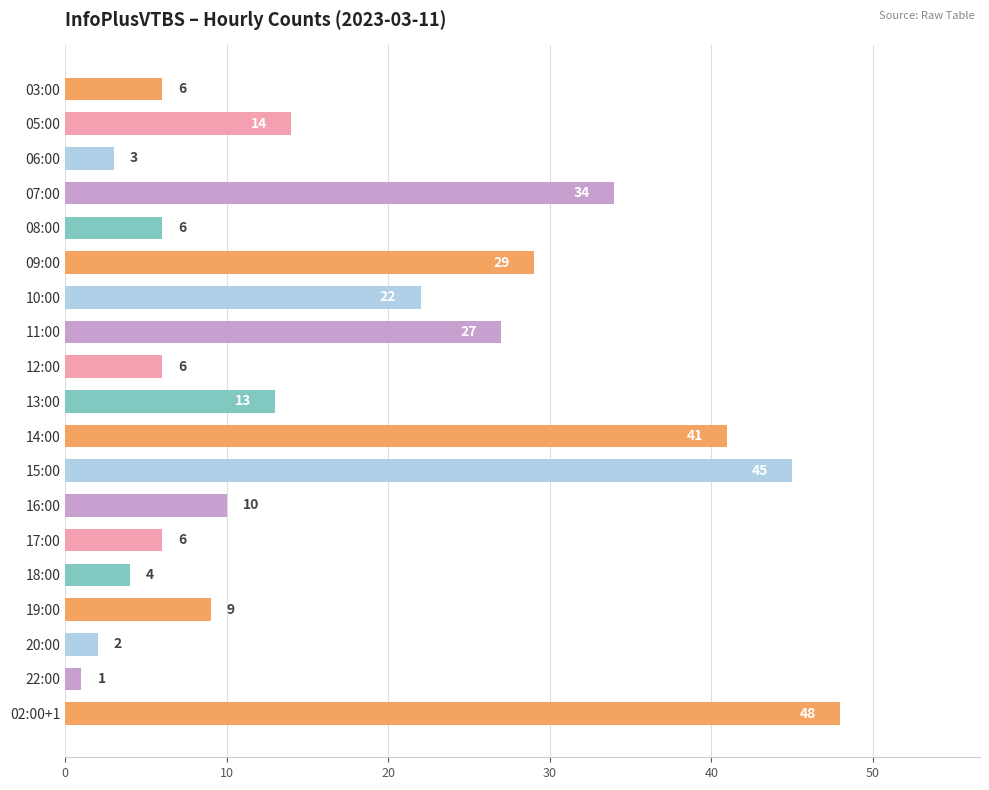

Is it true that the value at 14:00 is 74?

False